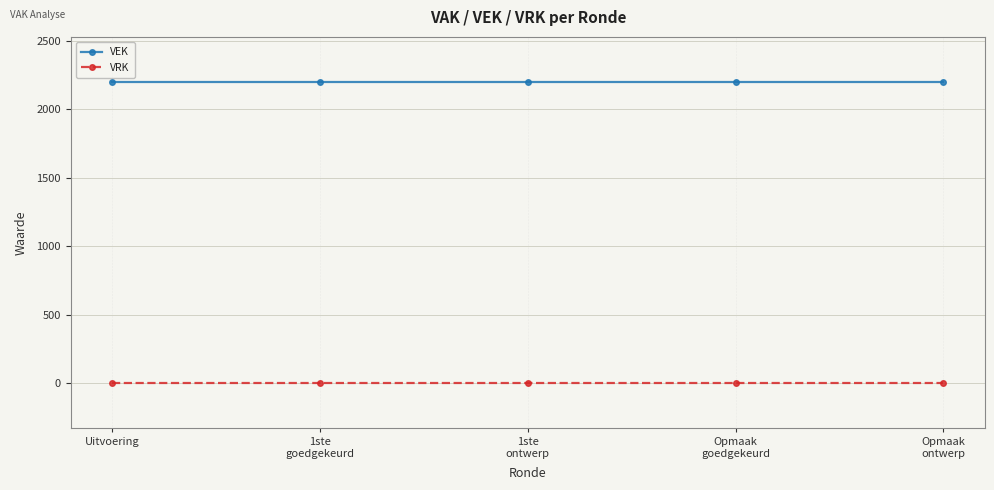

Which series has the largest total across all categories?

VEK